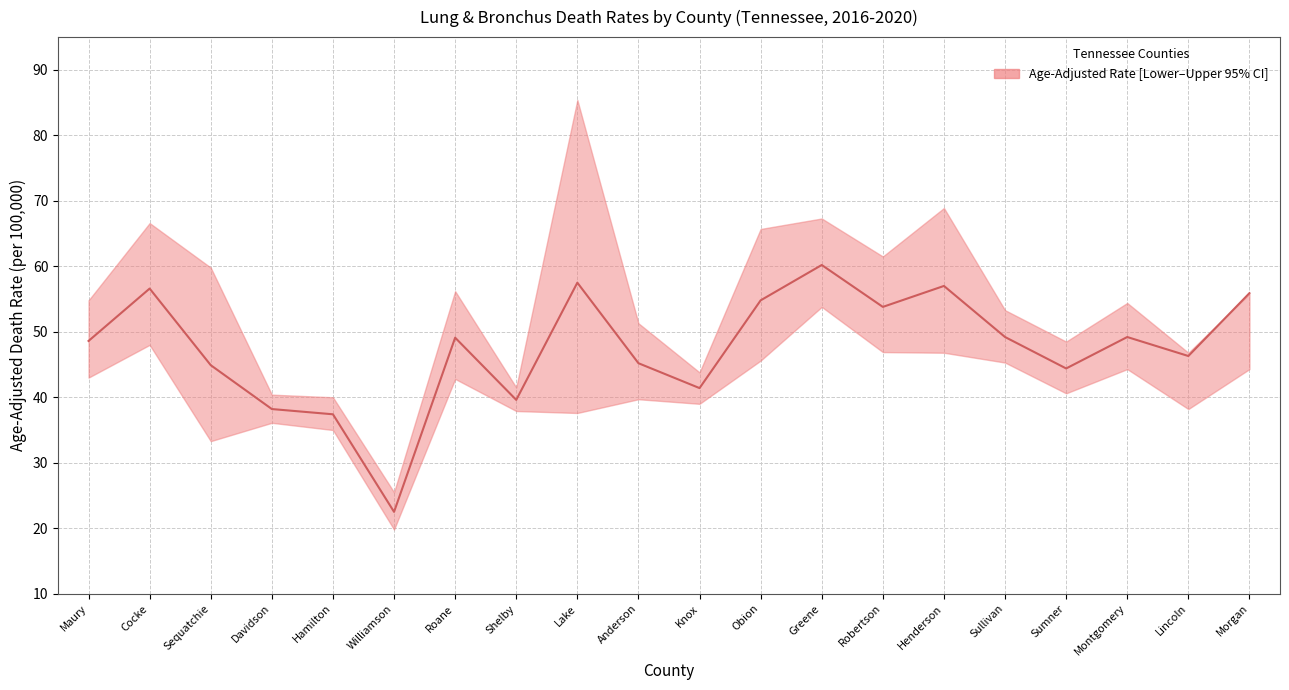

Reading left to right, list all the values displayed in this chart.

48.6	56.6	44.9	38.2	37.4	22.5	49.1	39.6	57.5	45.2	41.4	54.8	60.2	53.8	57.0	49.2	44.4	49.2	46.3	55.9